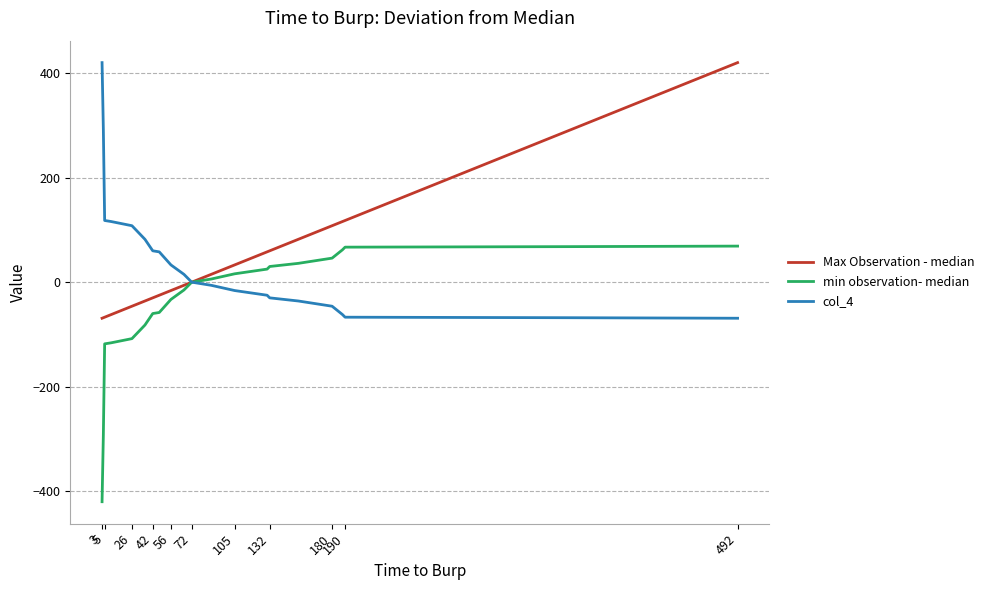

What is the smallest value displayed?

-420